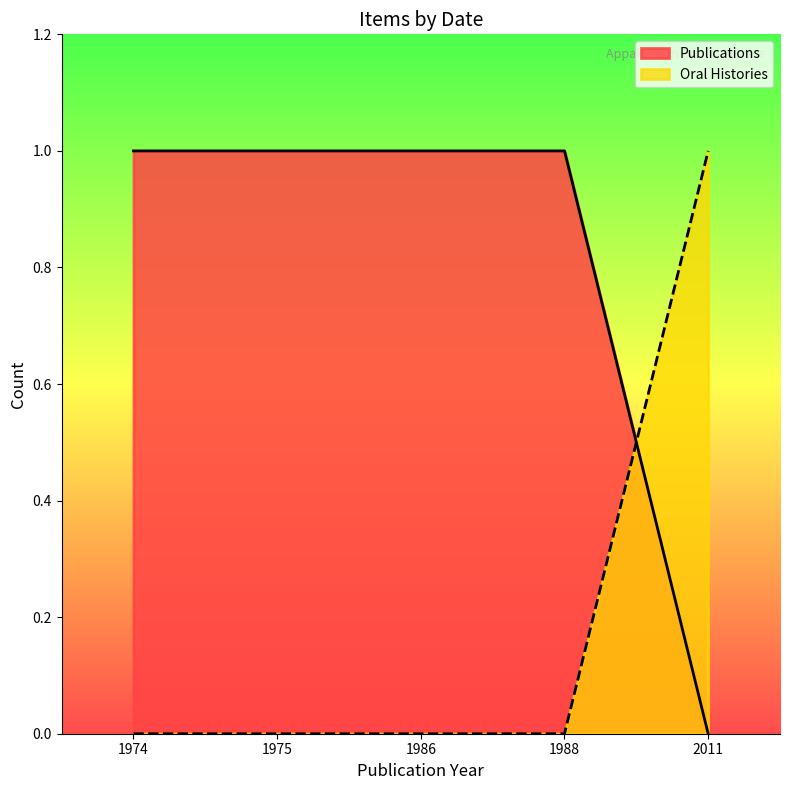

Count the number of data series in this chart.

2